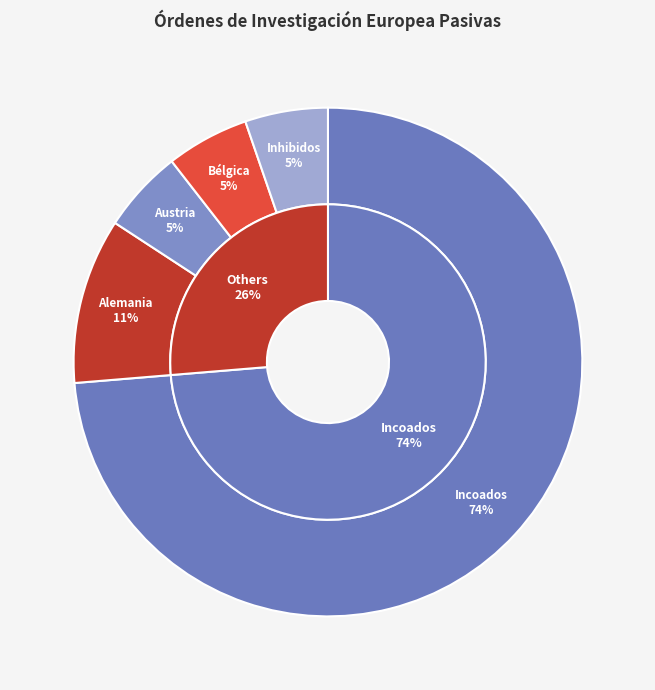

How many segments does this pie chart have?

5